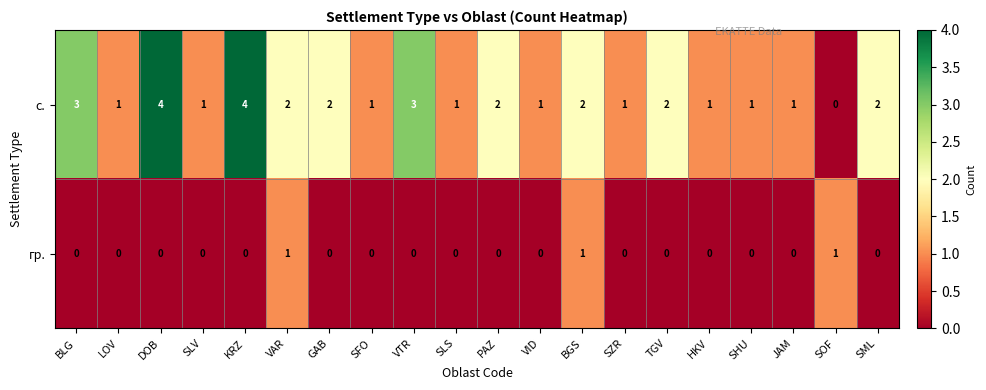

True or false: гр. has a value of -1 at SLS.

False